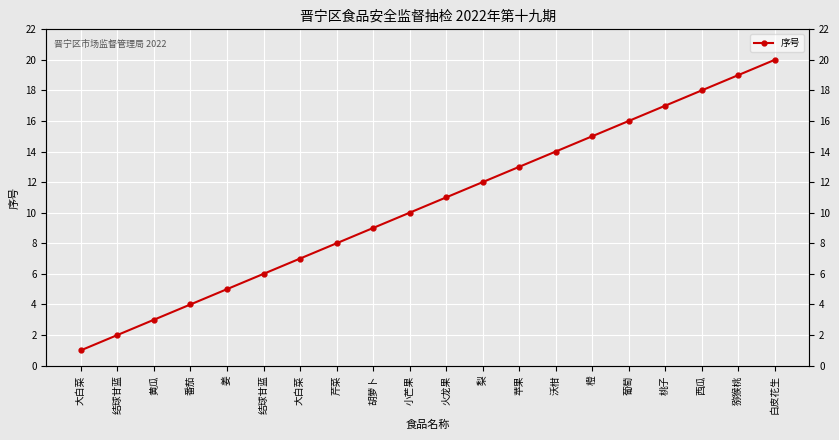

What is the label of the 9th point from the right?

梨